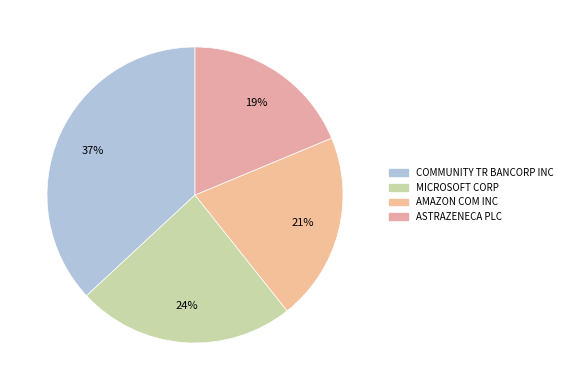

Is it true that MICROSOFT CORP is 24% of the pie?

True